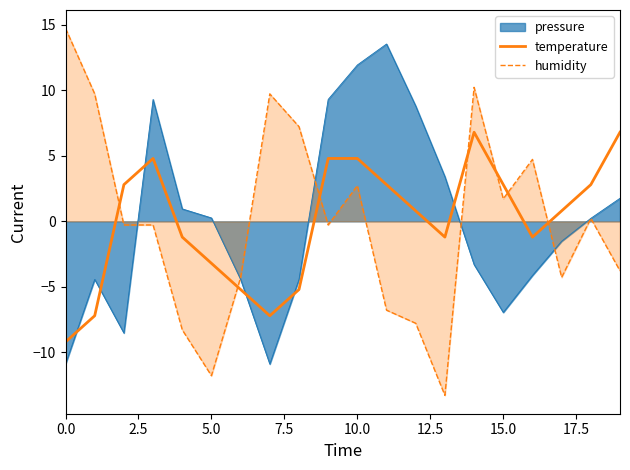

At which category is the sum across all series the highest?

10.0